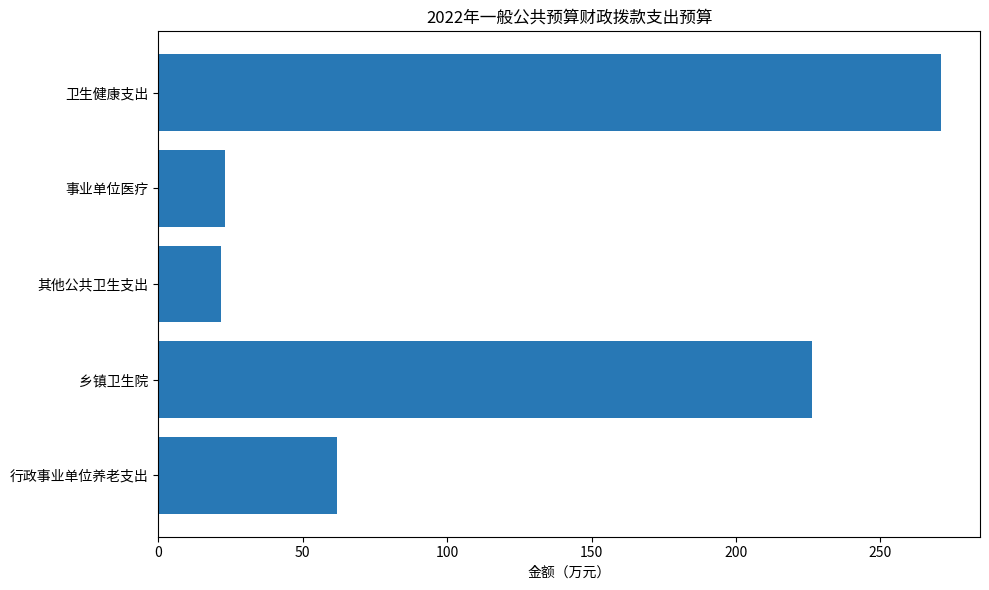

The chart shows a value of 21.5 at 其他公共卫生支出. True or false?

True